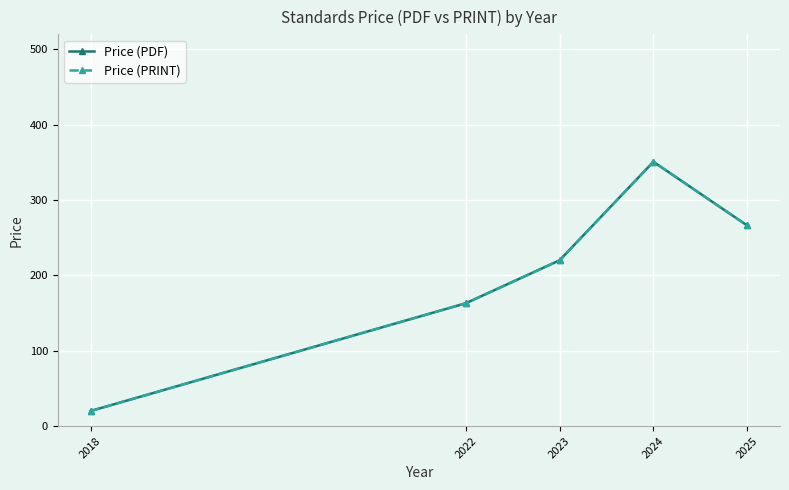

True or false: Price (PDF) and Price (PRINT) cross at least once.

False